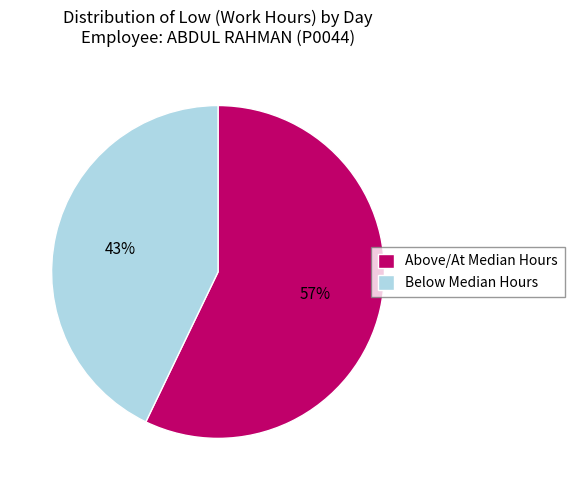

Is it true that Above/At Median Hours is 69% of the pie?

False